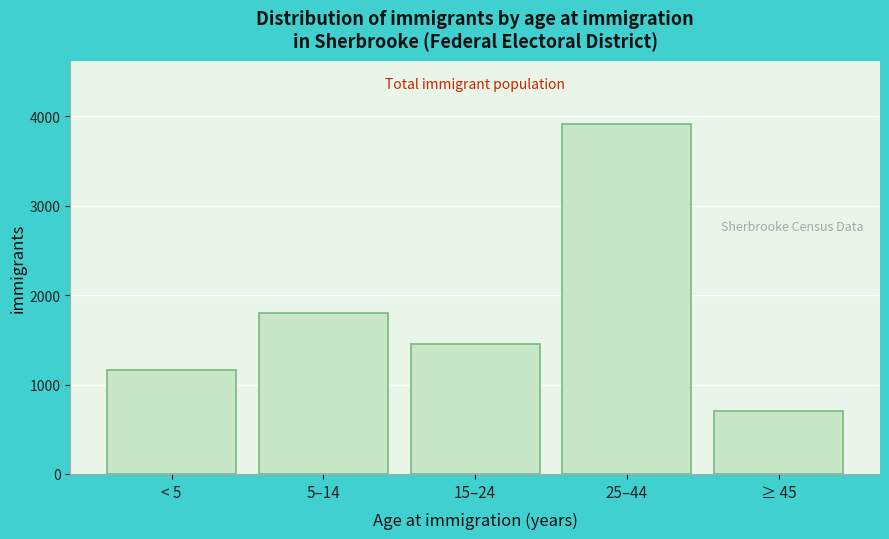

Reading left to right, extract all data points from this chart.

1165	1800	1450	3915	705